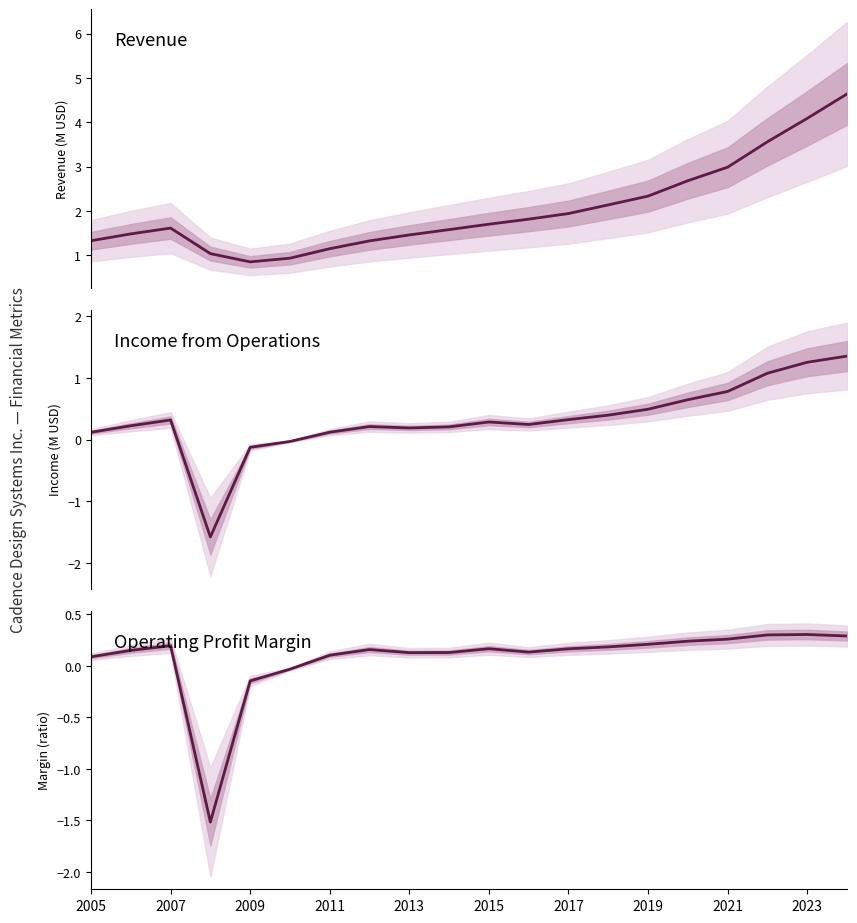

Read the Revenue value at 19.

4.6